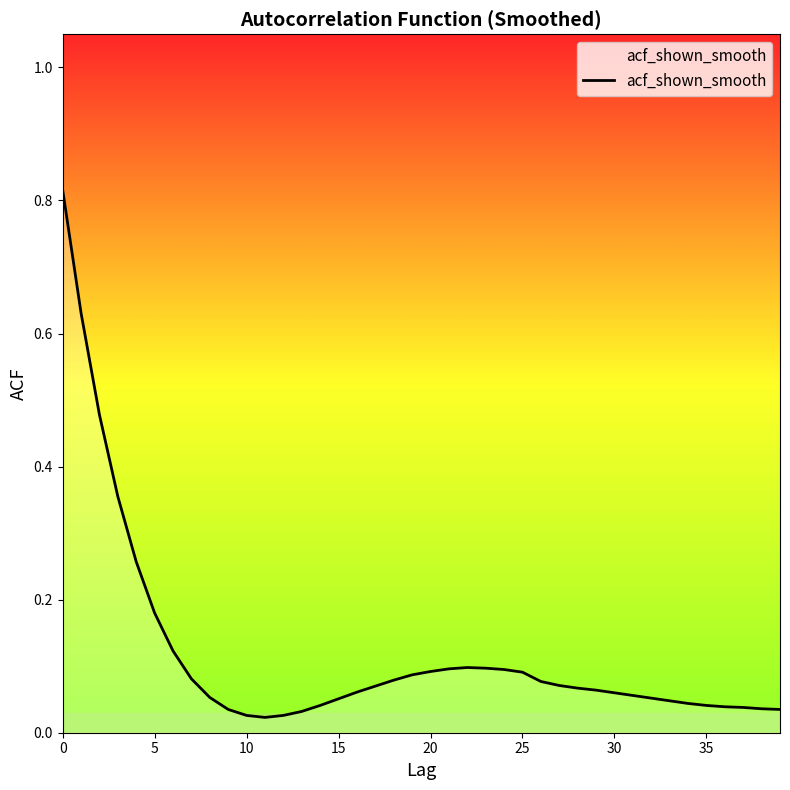

How many lines are shown in the chart?

1